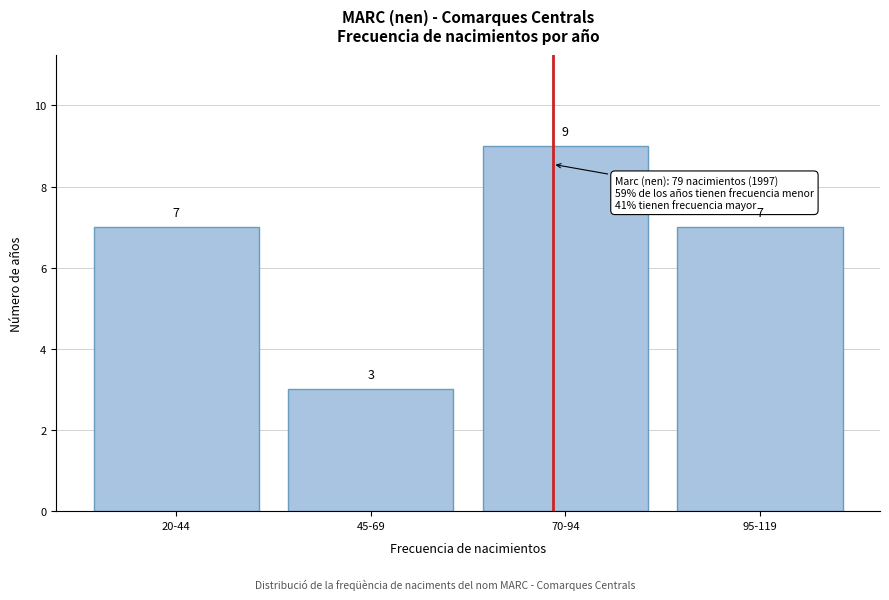

Reading right to left, transcribe all the data shown in this chart.

7	9	3	7